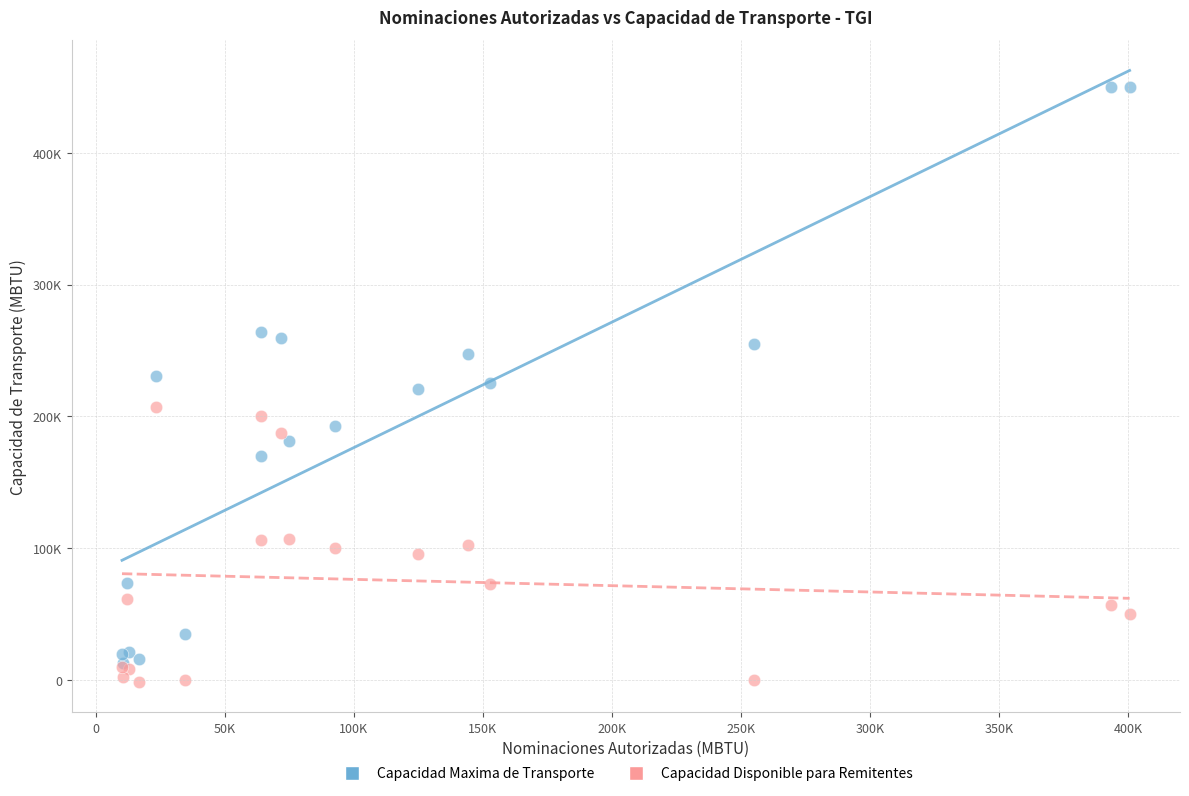

What are all the series names shown in the legend?

Capacidad Maxima de Transporte, Capacidad Disponible para Remitentes